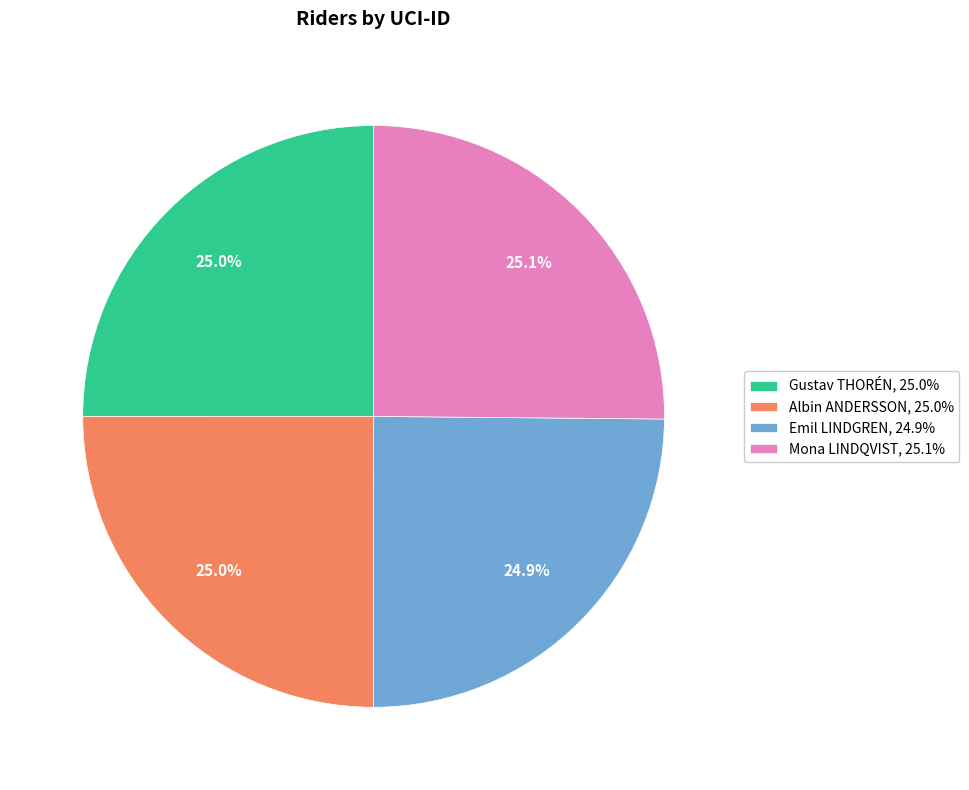

Is Emil LINDGREN the majority of the pie?

No